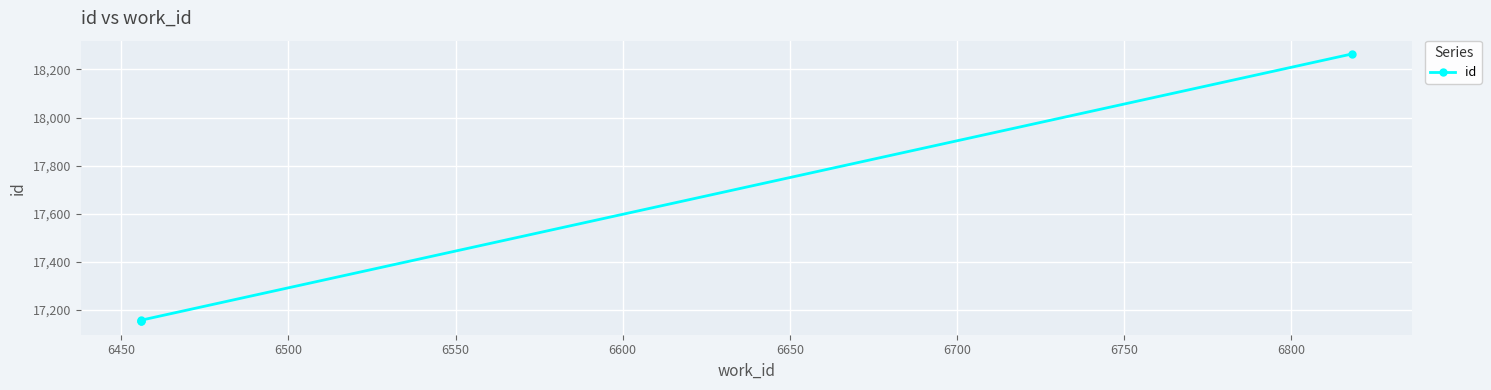

How many lines are shown in the chart?

1